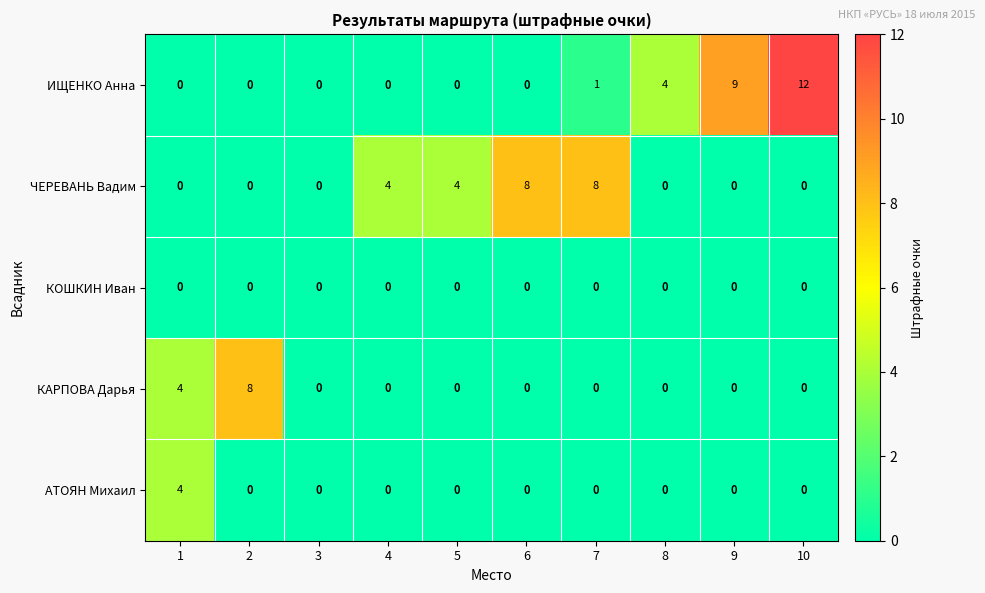

Which category has the highest value in the ИЩЕНКО Анна series?

10